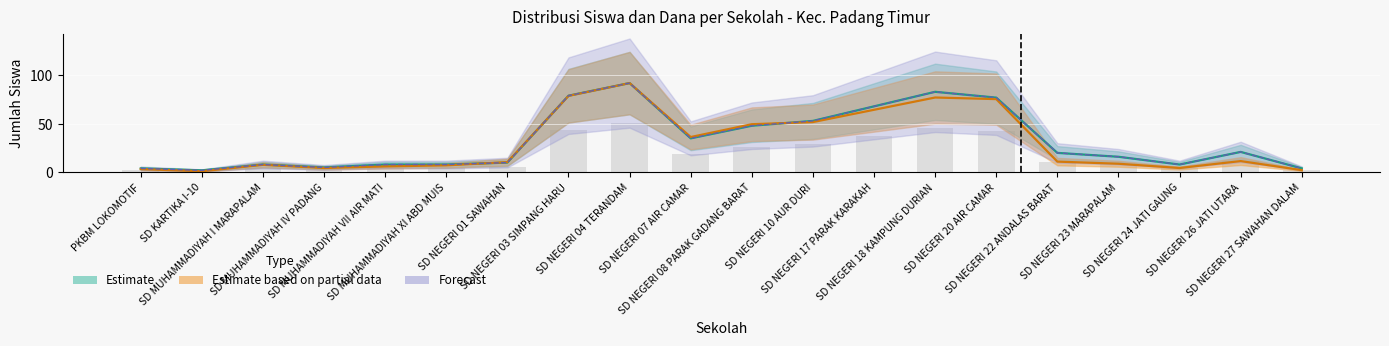

The value of Dana Disalurkan (juta) at SD NEGERI 03 SIMPANG HARU is 139.0. True or false?

False